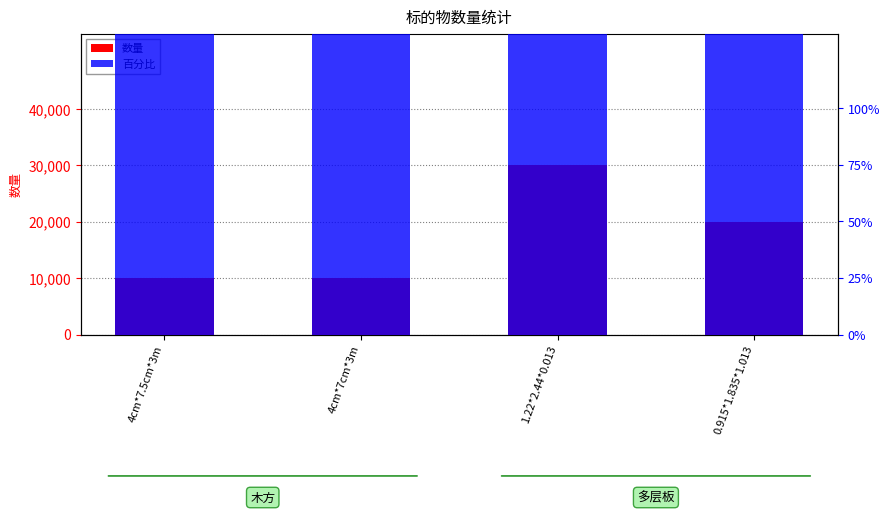

Reading right to left, transcribe all the data shown in this chart.

数量: 20000	30000	10000	10000
百分比: 2000	2000	2000	2000